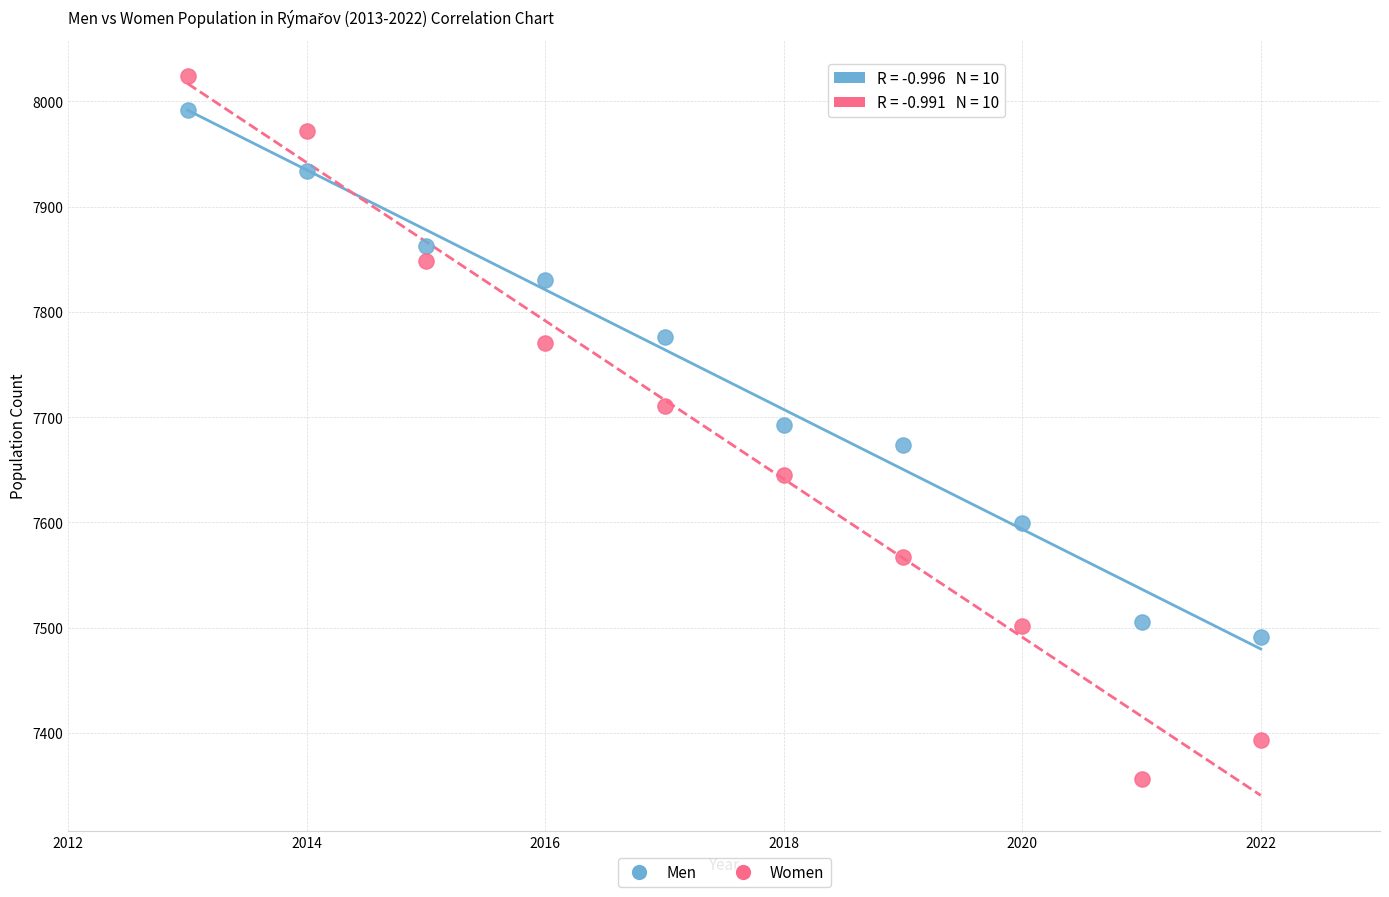

Which series has the largest Y range (max minus min)?

Women